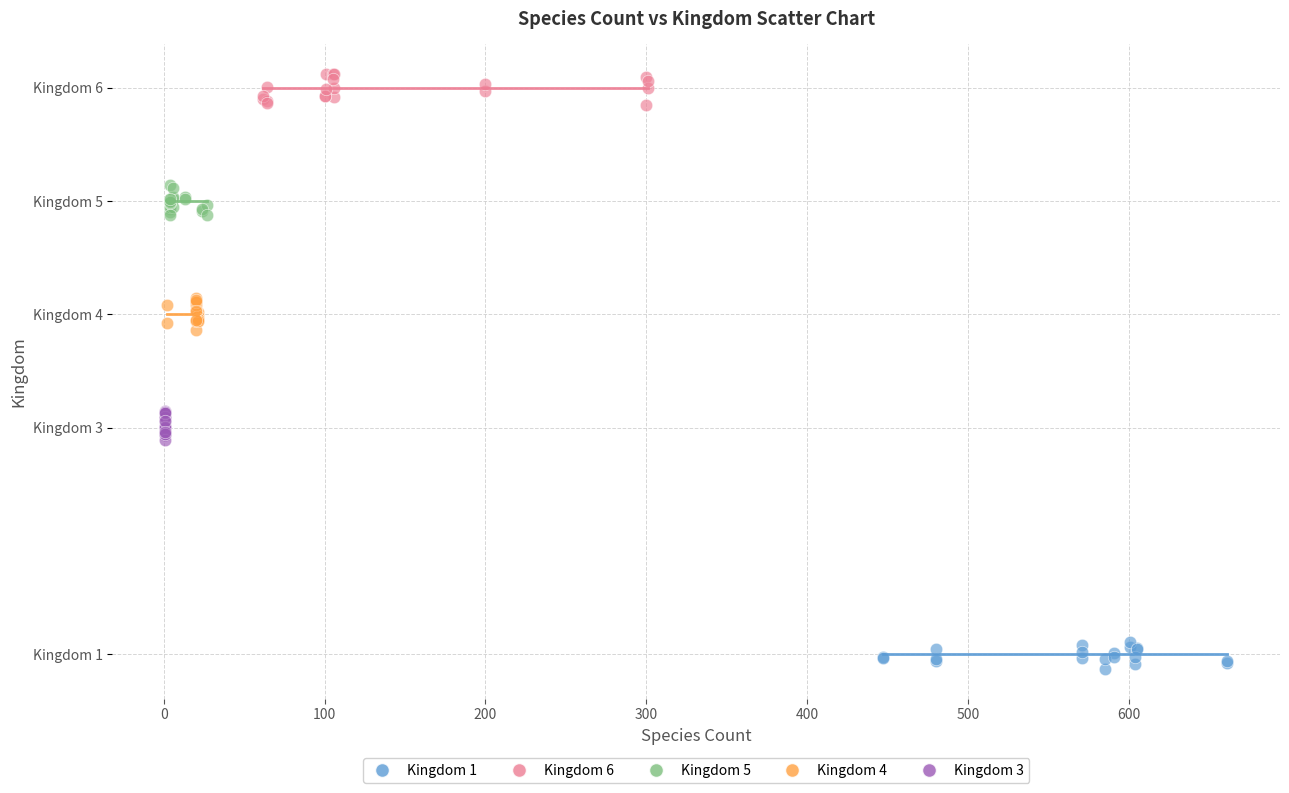

Which series contains the highest Y value?

Kingdom 6